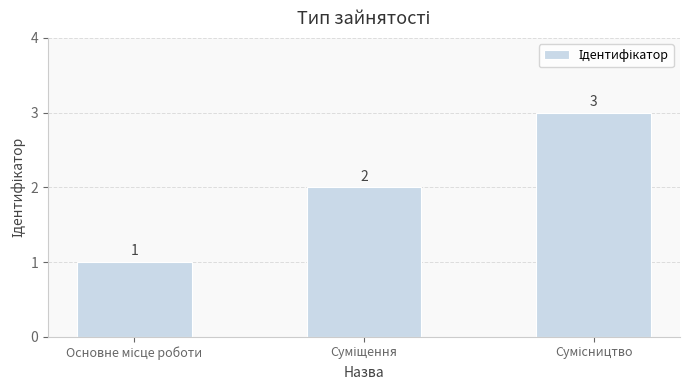

What is the value of the 3rd bar from the left?

3